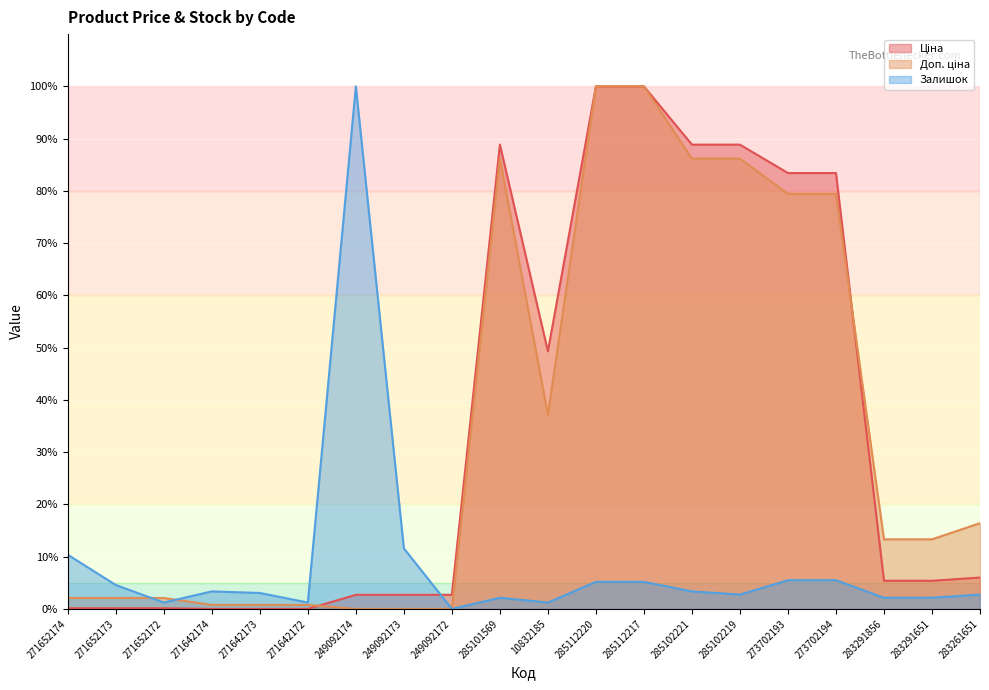

What is the average value of the Ціна series?

35.4